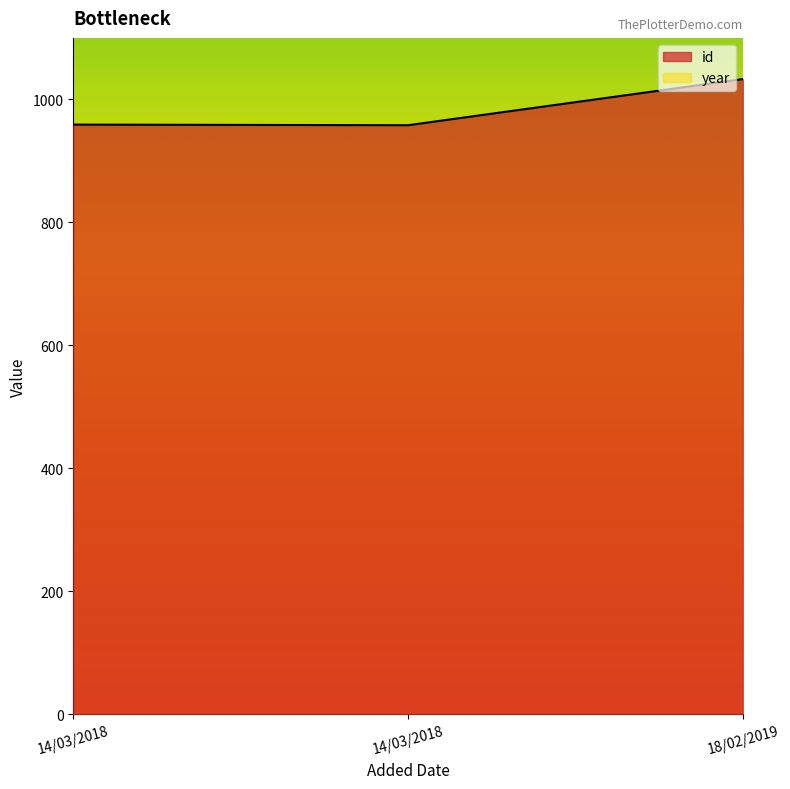

Which has a higher value, 14/03/2018 or 14/03/2018?

14/03/2018